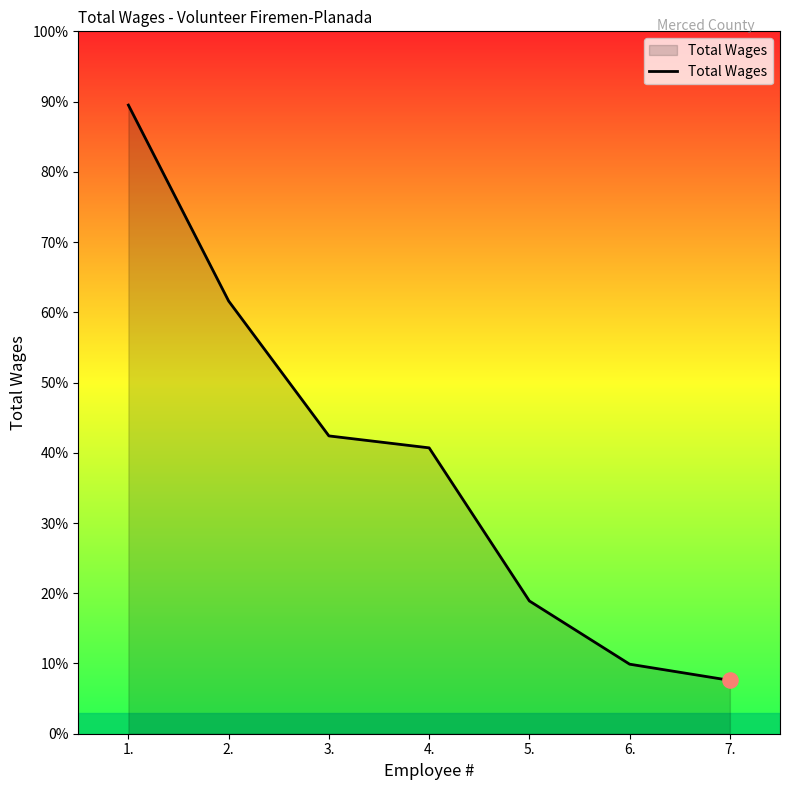

Approximately how many times larger is the value at 5. compared to 6.?

1.9